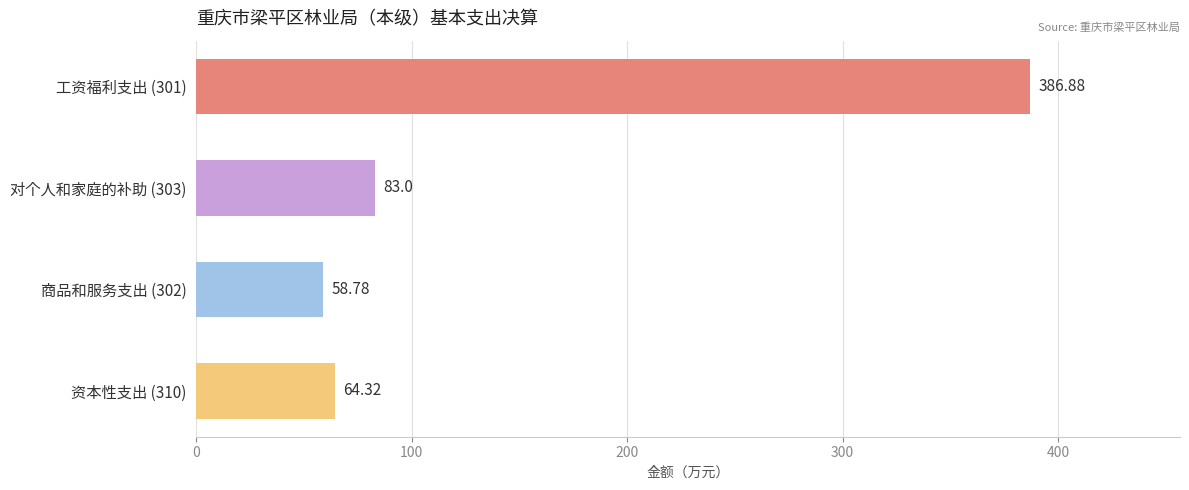

Does the chart contain stacked bars?

No